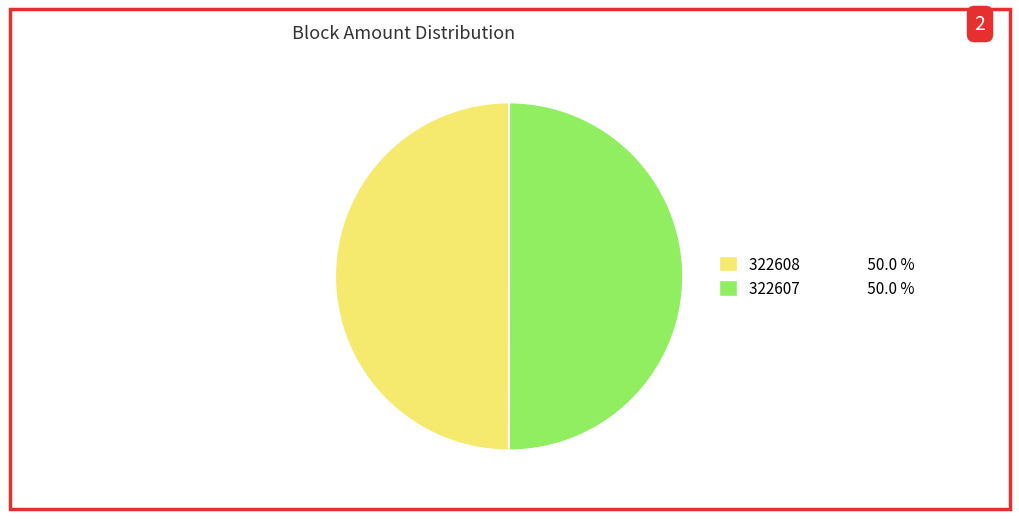

Is the sum of 322607 and 322608 greater than half?

Yes